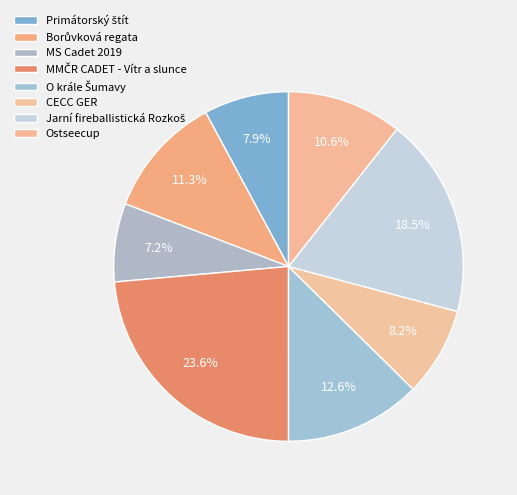

Is there a majority slice in this chart?

No